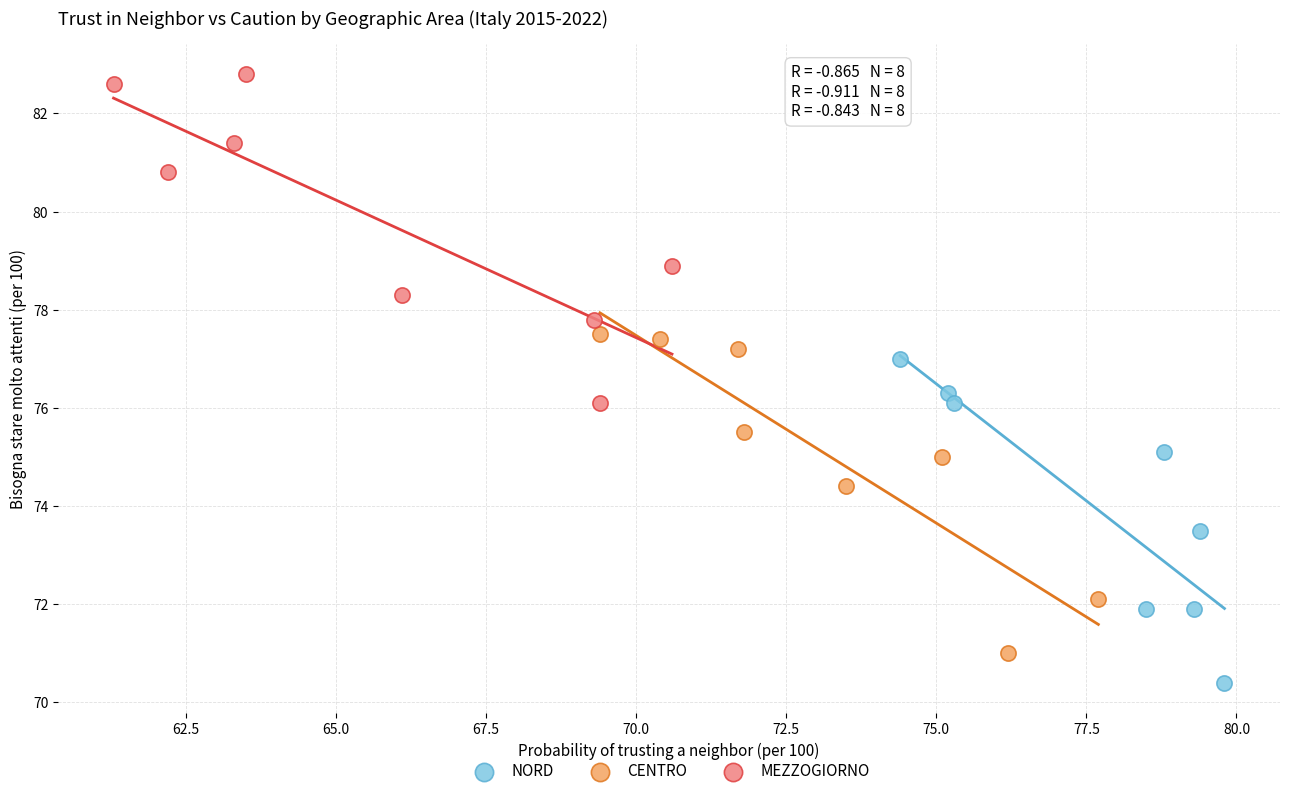

Which series contains the highest Y value?

MEZZOGIORNO